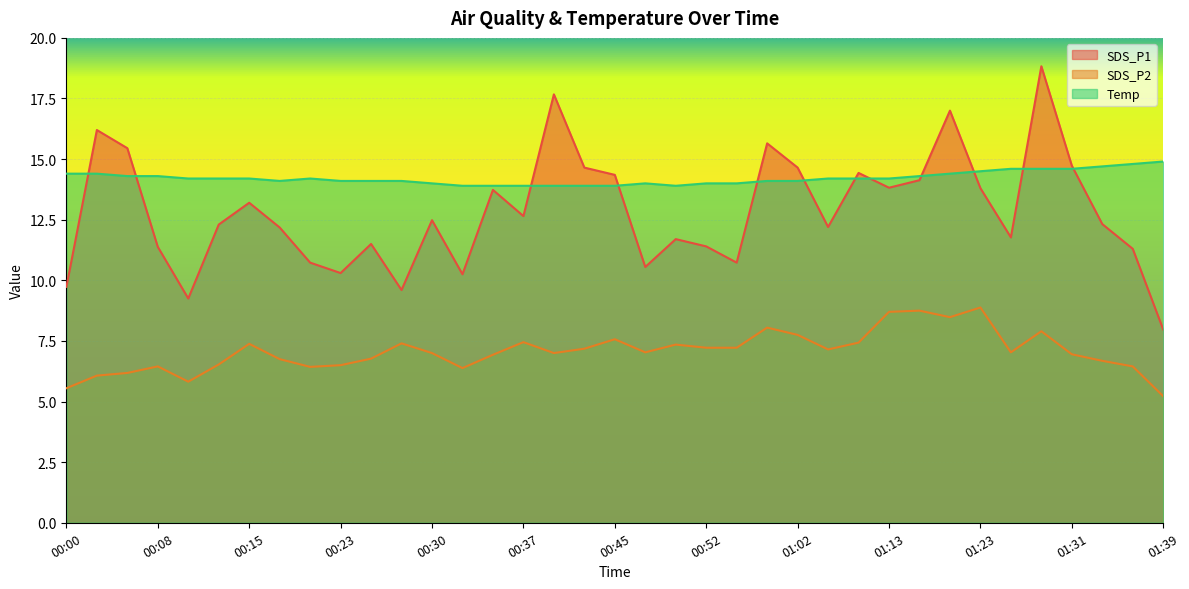

List the labels in order of SDS_P1 value, smallest first.

01:39, 00:10, 00:27, 00:00, 00:32, 00:23, 00:47, 00:20, 00:55, 01:37, 00:08, 00:52, 00:25, 00:50, 01:26, 00:18, 01:07, 00:13, 01:34, 00:30, 00:37, 00:15, 00:35, 01:23, 01:13, 01:18, 00:45, 01:10, 00:42, 01:02, 01:31, 00:05, 00:59, 00:02, 01:21, 00:40, 01:29